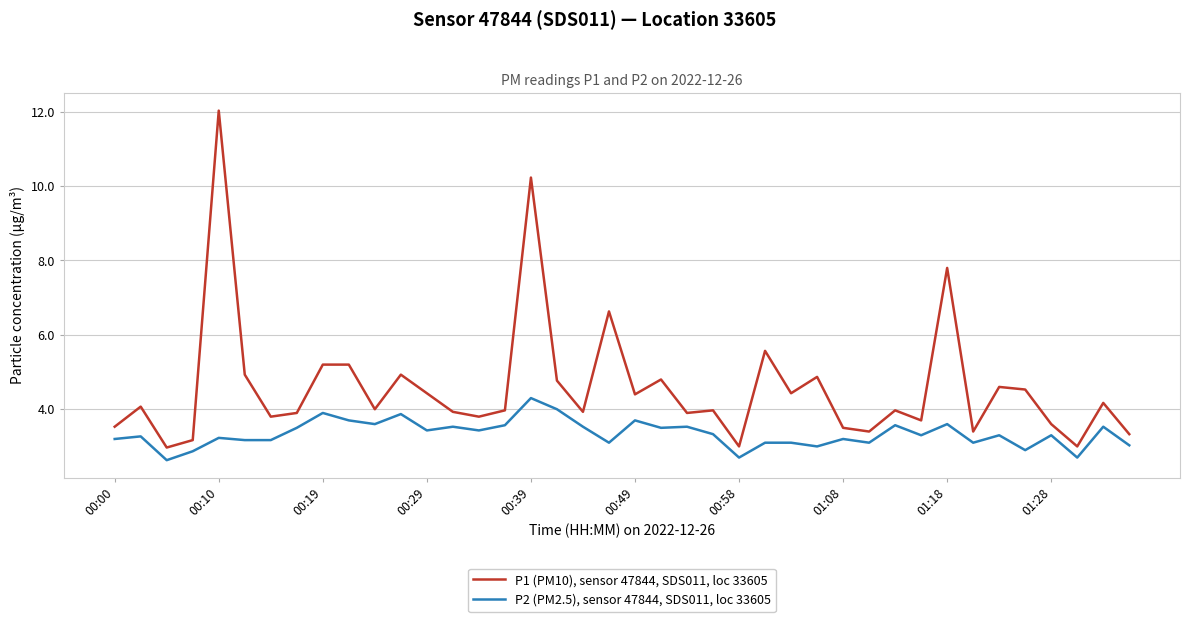

What is the greatest value displayed?

12.0